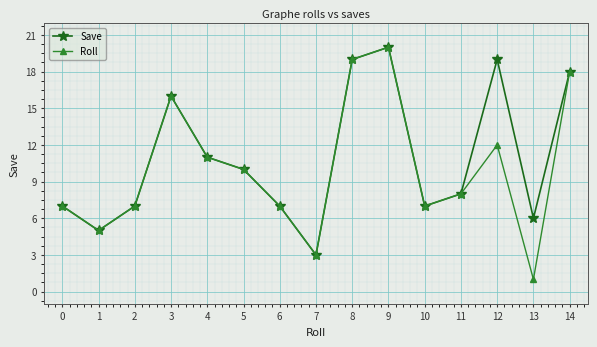

The Roll series shows 6 at 13. True or false?

False